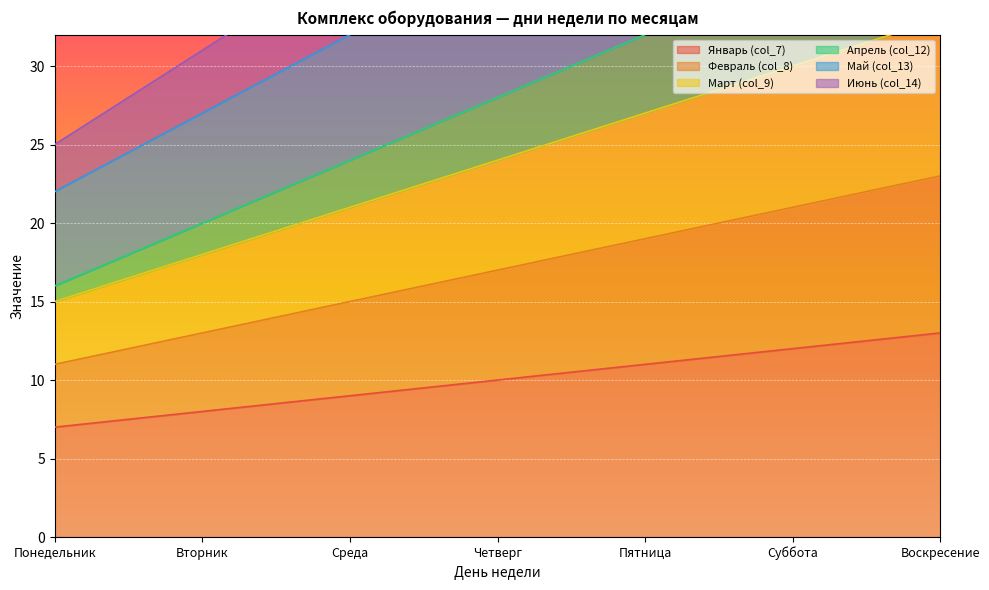

What is the sum of all Июнь (col_14) values?

301